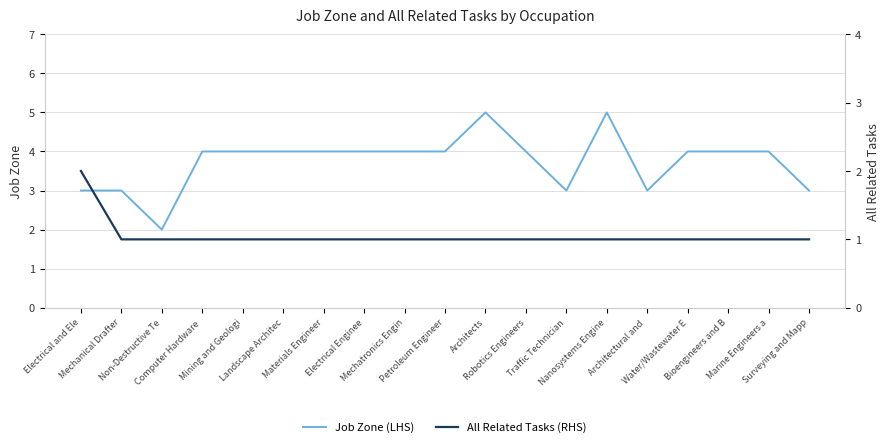

Where is the first local minimum for Job Zone (LHS)?

Non-Destructive Te